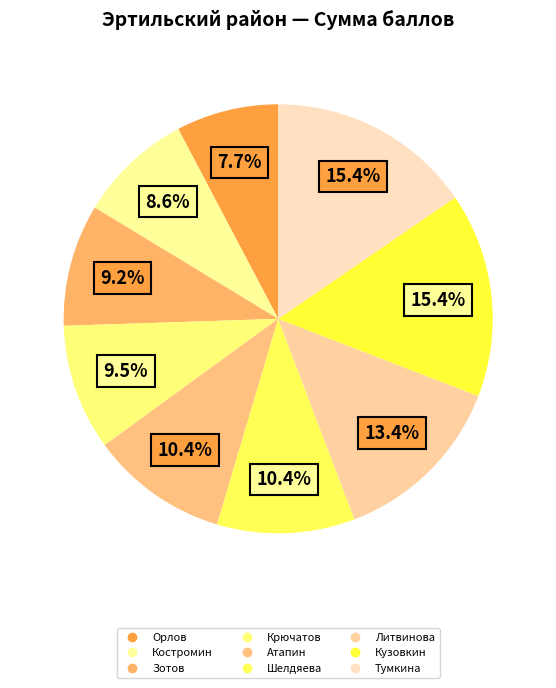

How many segments does this pie chart have?

9